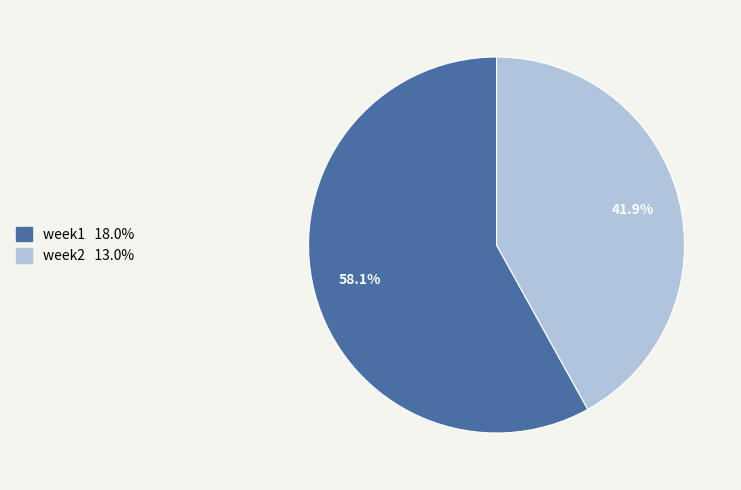

To the nearest percent, what is the difference between the week1 and week2 slice percentages?

16%